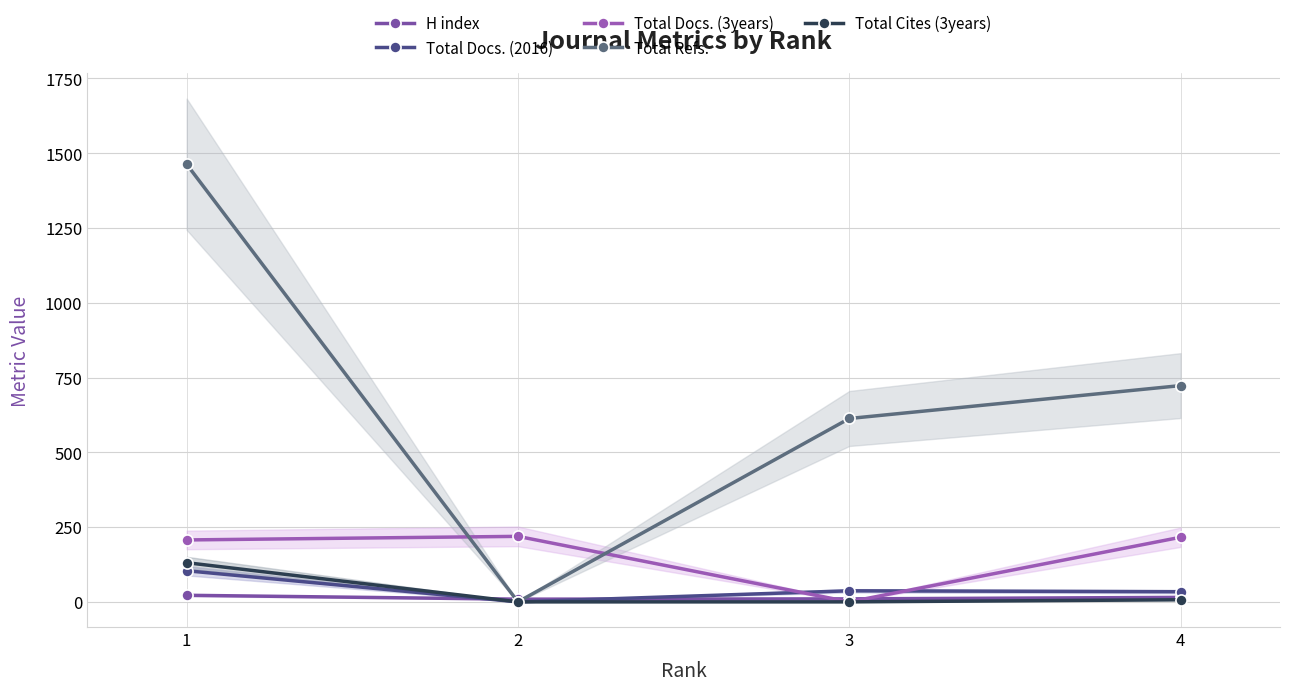

Where does the Total Docs. (3years) series first go above 216?

2